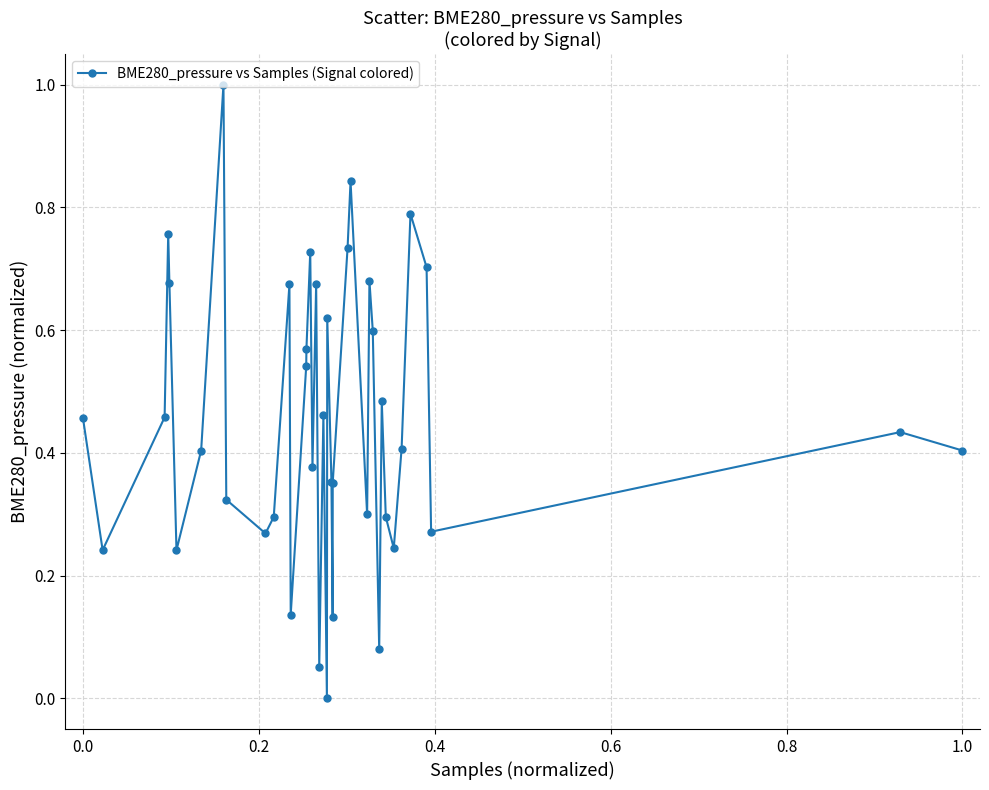

What is the difference between the maximum and minimum values?

1.0